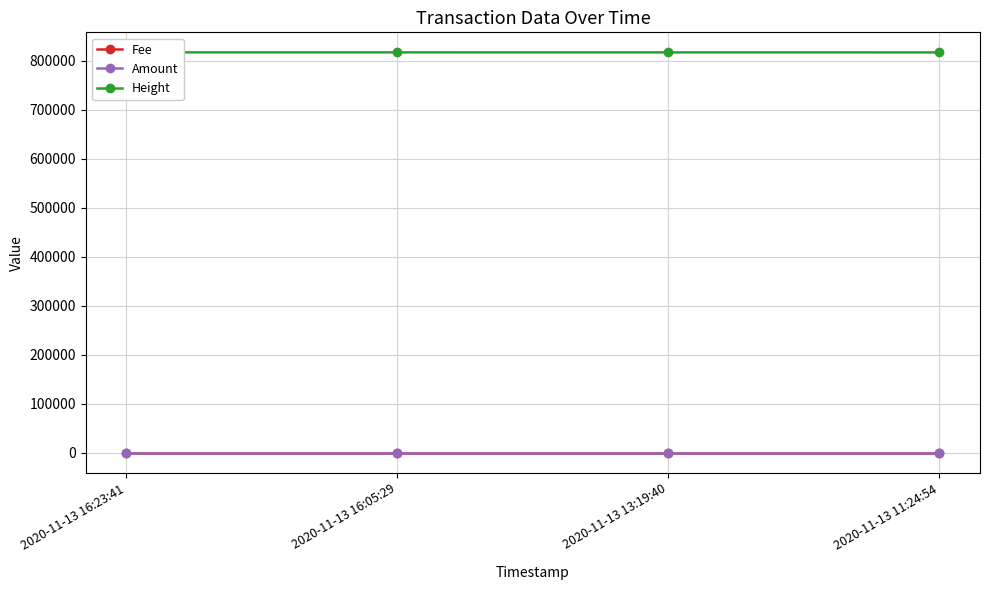

What is the label of the 2nd point from the left?

2020-11-13 16:05:29